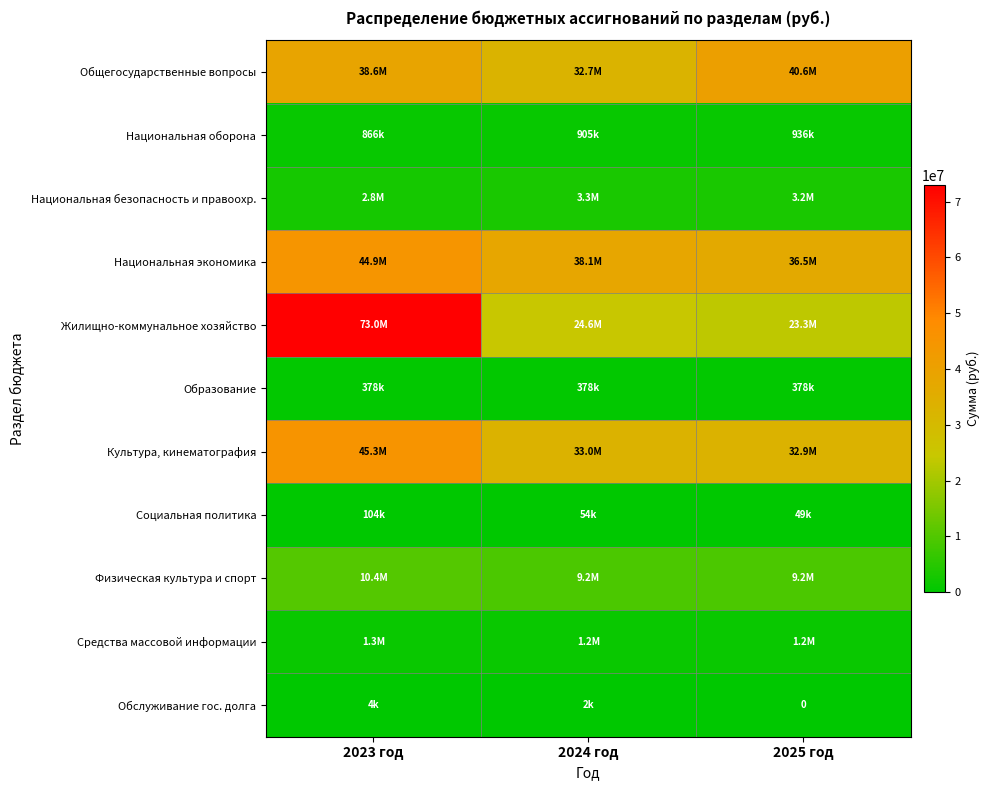

The Социальная политика series shows 48988.3 at 2025 год. True or false?

True